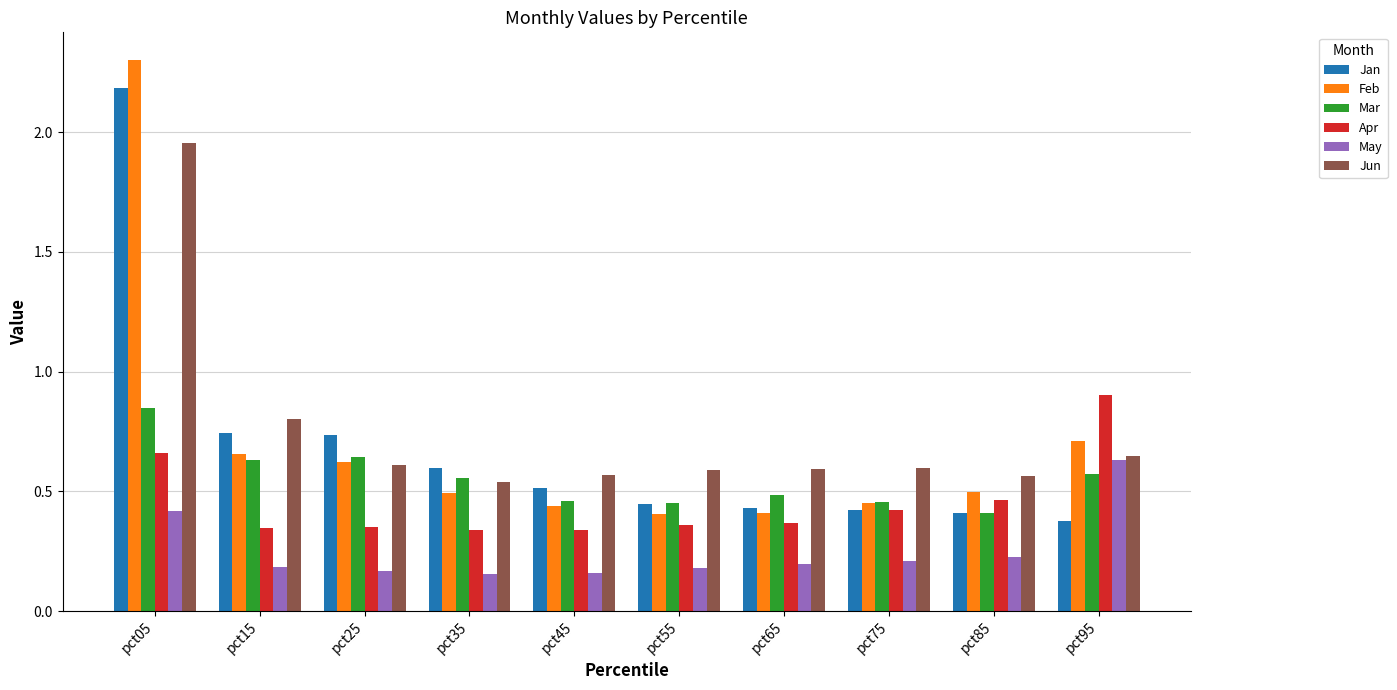

What is the total value across all series at pct95?

3.8